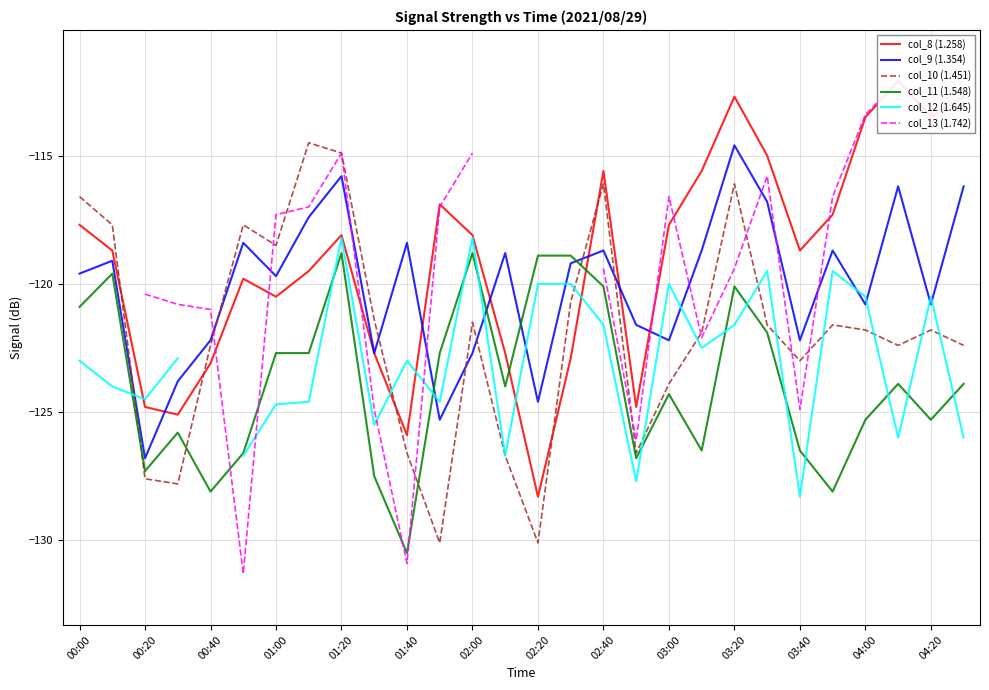

What are all the series names shown in the legend?

col_8 (1.258), col_9 (1.354), col_10 (1.451), col_11 (1.548), col_12 (1.645), col_13 (1.742)